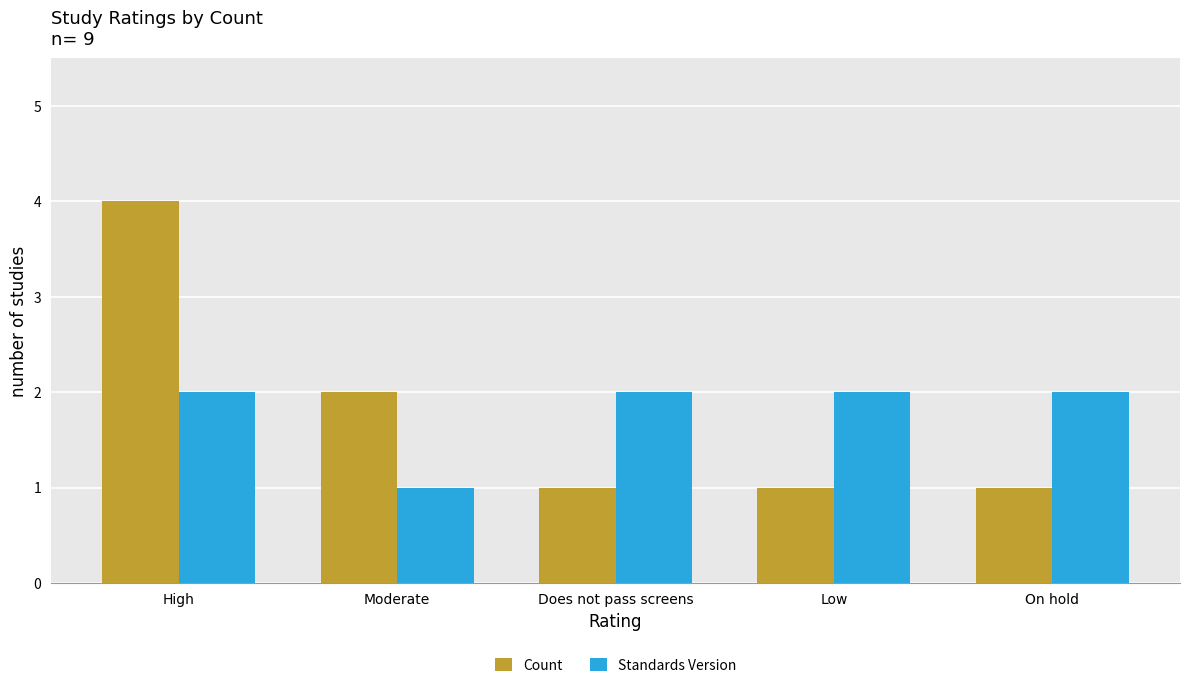

The Count series shows 2 at Does not pass screens. True or false?

False